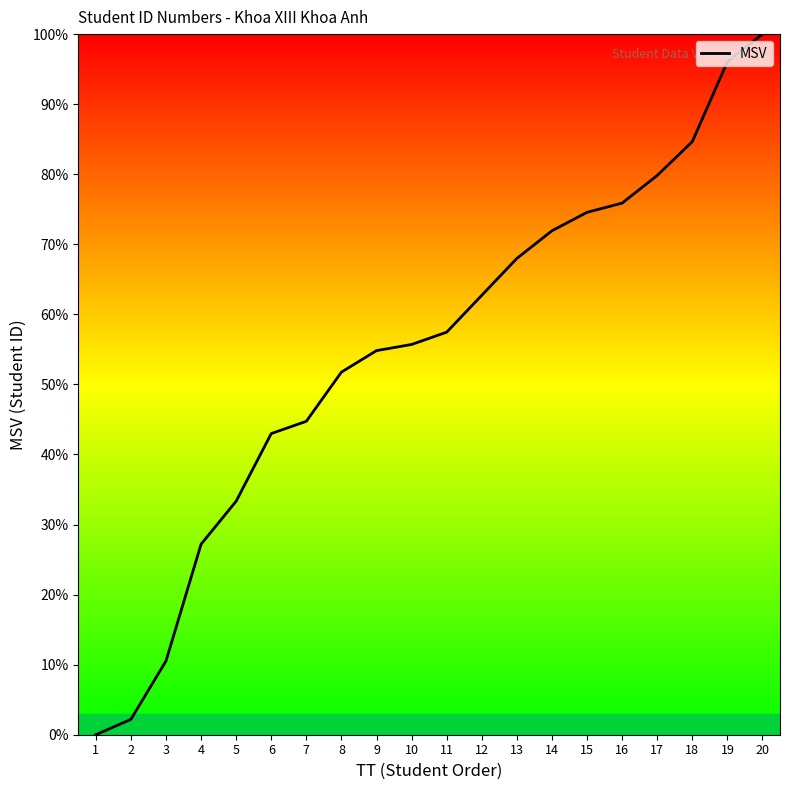

Is it true that the value at 1 is 0.0?

True